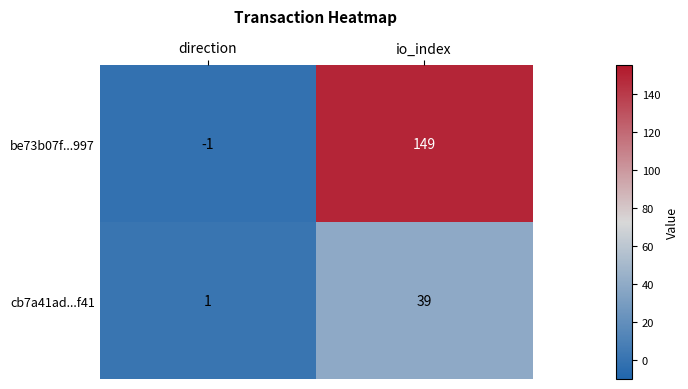

Is the value of cb7a41ad...f41 at io_index greater than the value of be73b07f...997 at io_index?

No